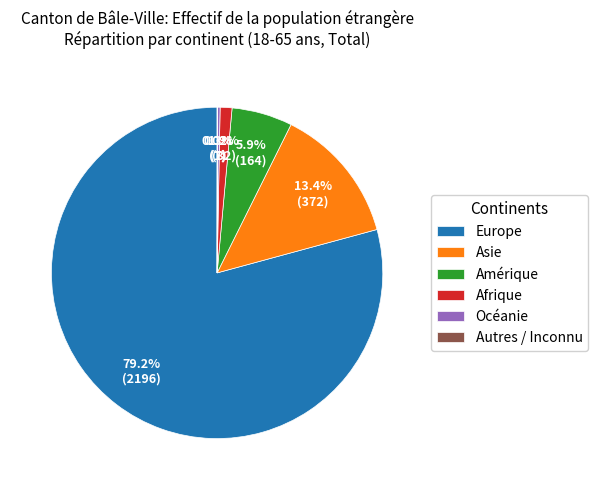

True or false: Asie accounts for 2% of the total.

False